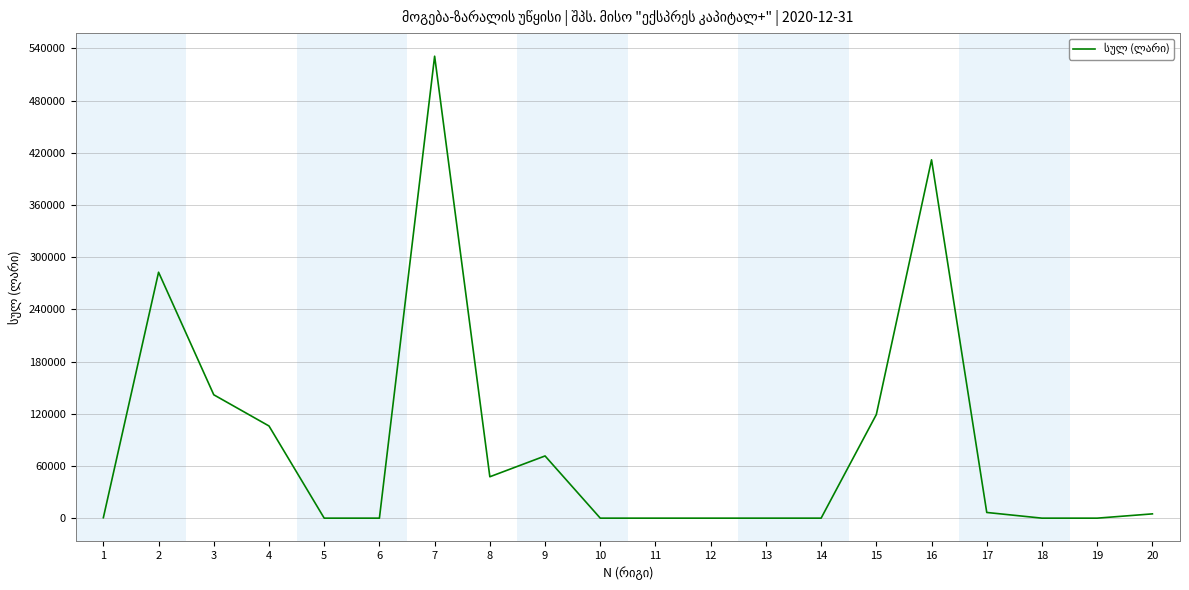

Is it true that the value at 8 is 47598.3?

True